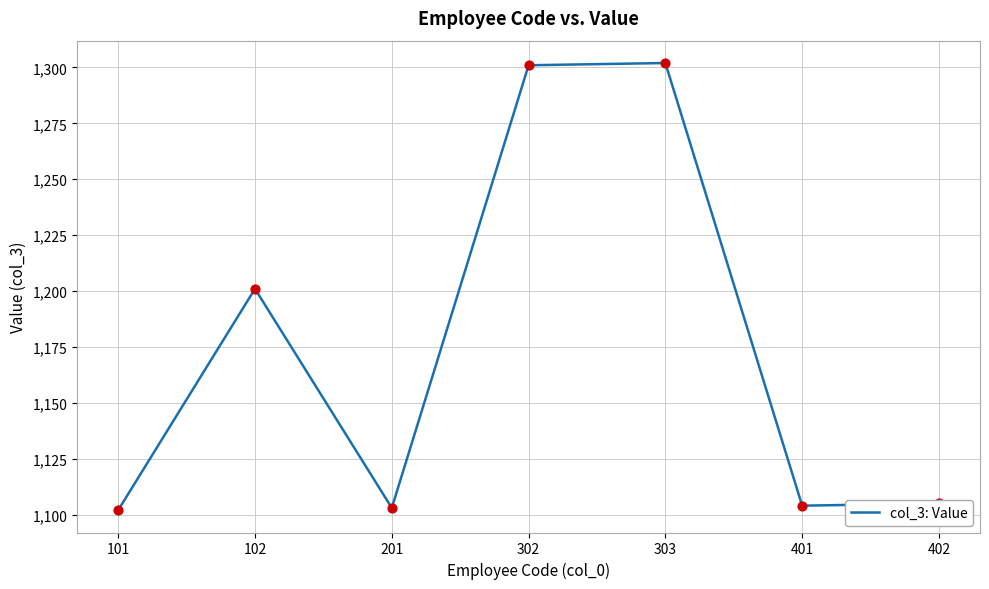

Approximately how many times larger is the value at 402 compared to 201?

1.0